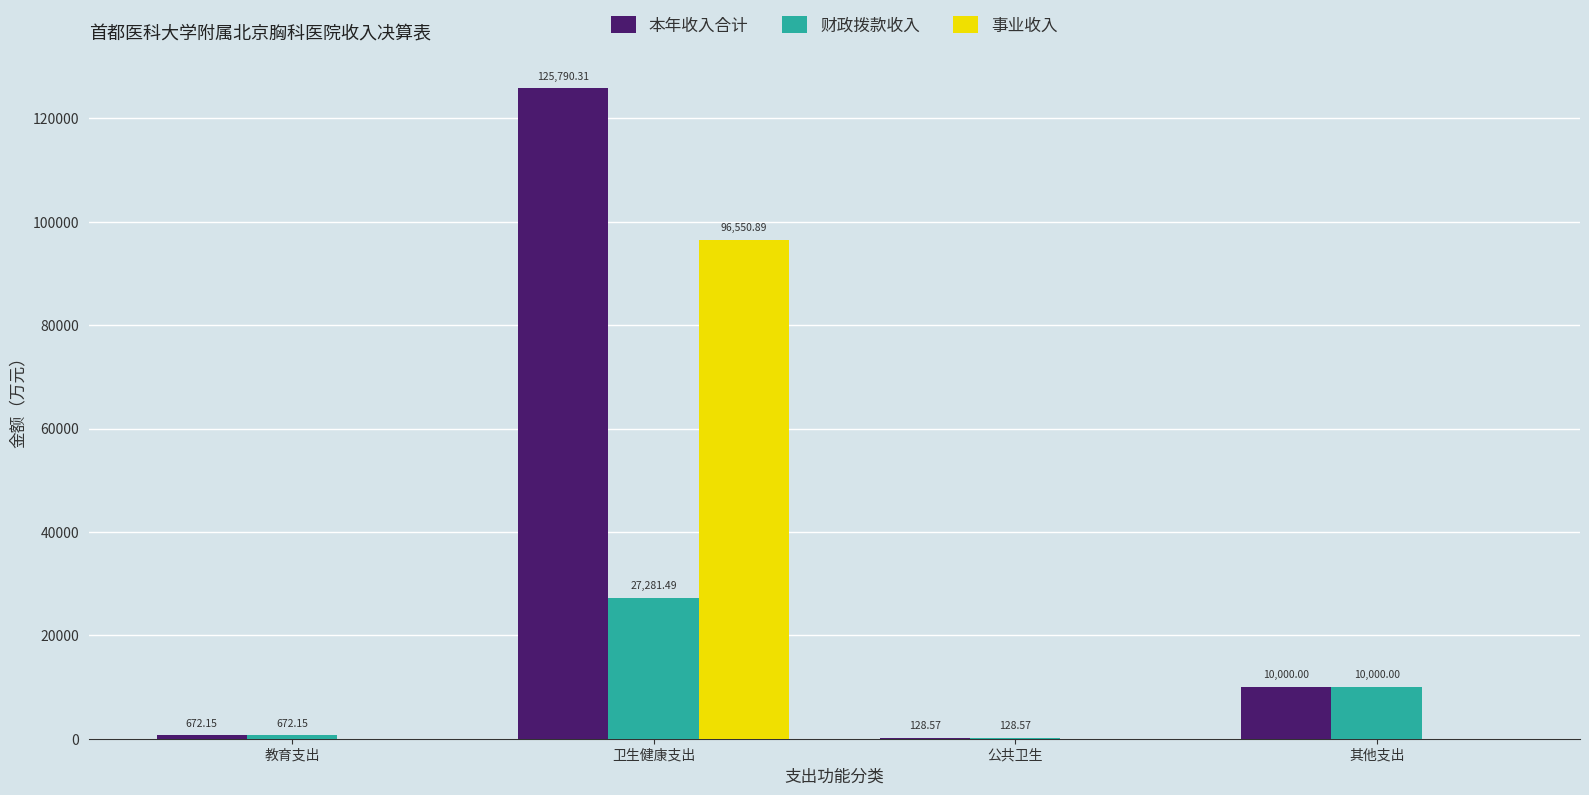

At which category is the sum across all series the highest?

卫生健康支出